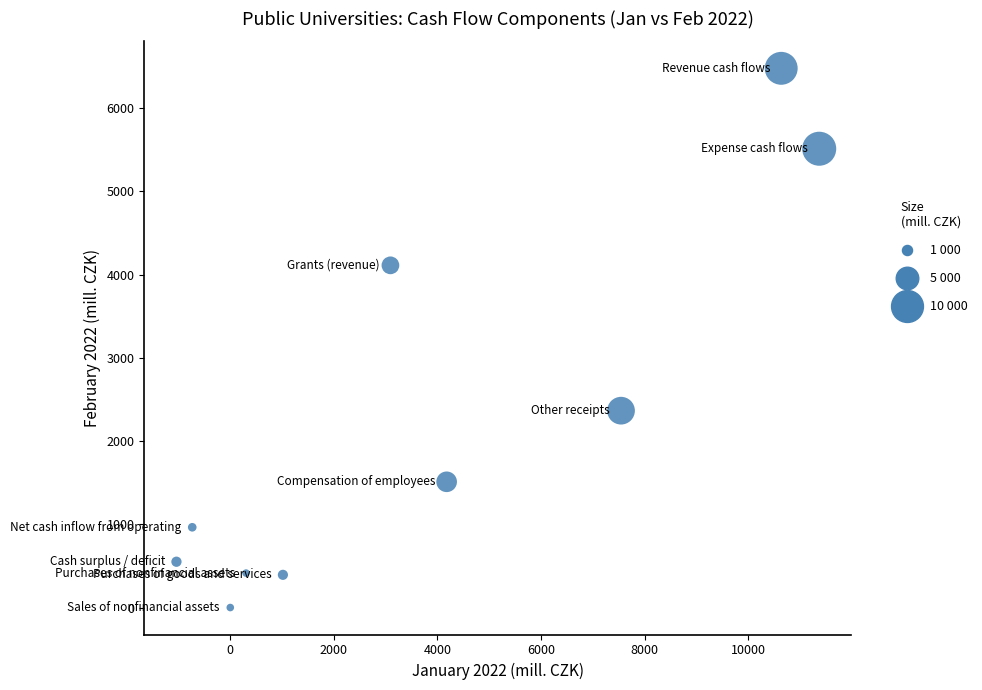

What is the range of Y values (max minus min)?

6474.4